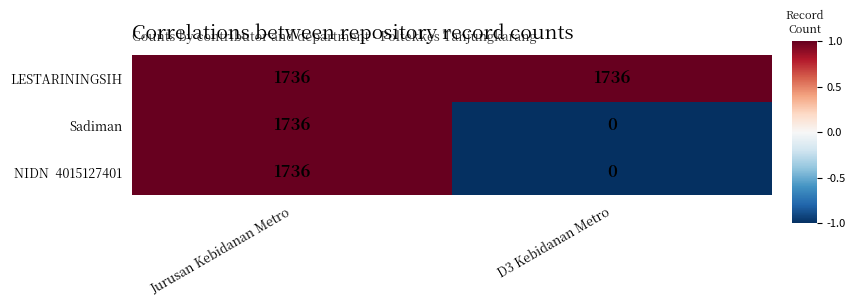

What is the approximate value of LESTARININGSIH at Jurusan Kebidanan Metro?

1736